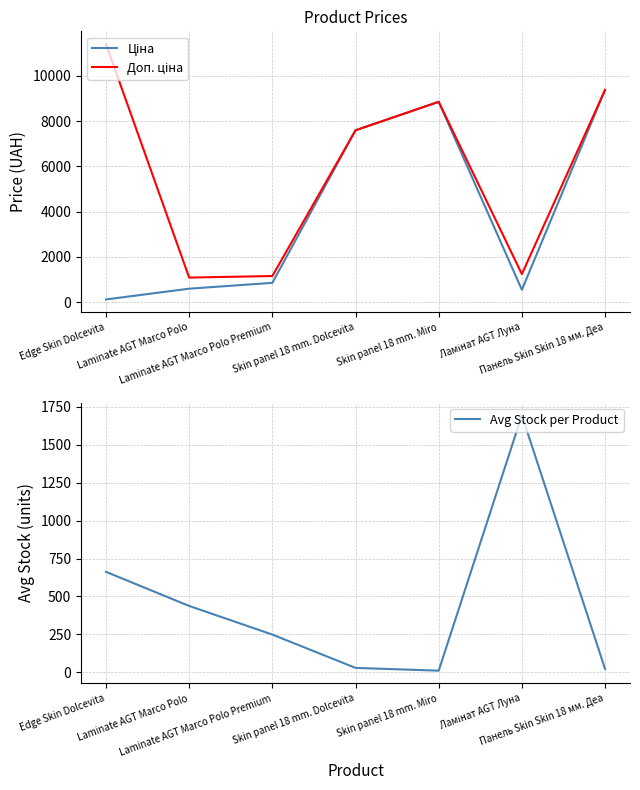

Reading right to left, what are all the values shown in this chart?

Ціна: Панель Skin Skin 18 мм. Деа=9384.0	Ламінат AGT Луна=539.0	Skin panel 18 mm. Miro=8856.7	Skin panel 18 mm. Dolcevita=7596.5	Laminate AGT Marco Polo Premium=848.4	Laminate AGT Marco Polo=589.9	Edge Skin Dolcevita=114.1
Доп. ціна: Панель Skin Skin 18 мм. Деа=9384.0	Ламінат AGT Луна=1235.4	Skin panel 18 mm. Miro=8856.7	Skin panel 18 mm. Dolcevita=7596.5	Laminate AGT Marco Polo Premium=1149.7	Laminate AGT Marco Polo=1081.7	Edge Skin Dolcevita=11410.0
Avg Stock per Product: Панель Skin Skin 18 мм. Деа=23.0	Ламінат AGT Луна=1693.4	Skin panel 18 mm. Miro=11.0	Skin panel 18 mm. Dolcevita=29.2	Laminate AGT Marco Polo Premium=248.9	Laminate AGT Marco Polo=437.4	Edge Skin Dolcevita=662.1